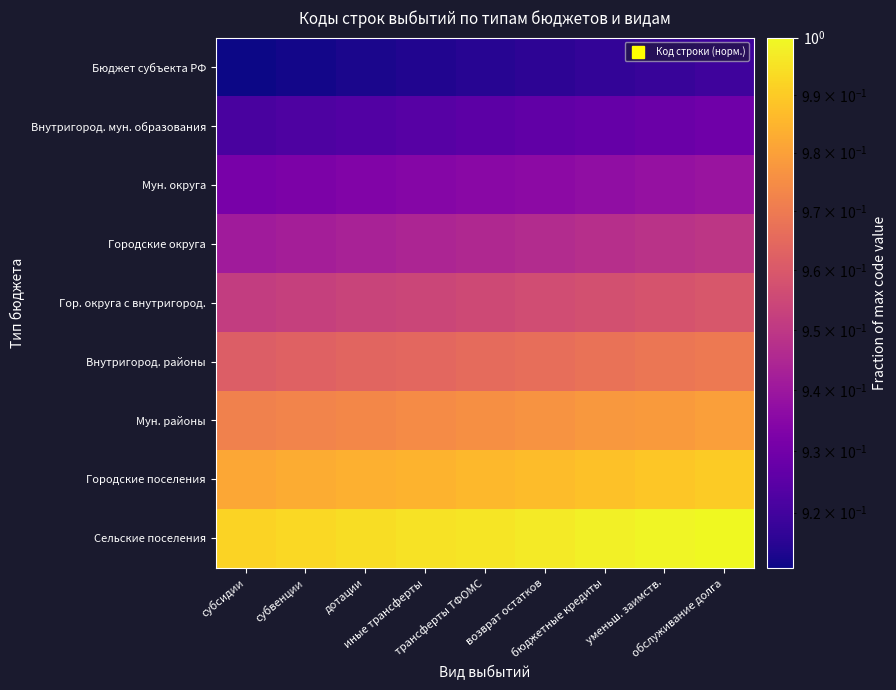

Reading left to right, what are all the values shown in this chart?

Бюджет субъекта РФ: субсидии=0.9	субвенции=0.9	дотации=0.9	иные трансферты=0.9	трансферты ТФОМС=0.9	возврат остатков=0.9	бюджетные кредиты=0.9	уменьш. заимств.=0.9	обслуживание долга=0.9
Внутригород. мун. образования: субсидии=0.9	субвенции=0.9	дотации=0.9	иные трансферты=0.9	трансферты ТФОМС=0.9	возврат остатков=0.9	бюджетные кредиты=0.9	уменьш. заимств.=0.9	обслуживание долга=0.9
Мун. округа: субсидии=0.9	субвенции=0.9	дотации=0.9	иные трансферты=0.9	трансферты ТФОМС=0.9	возврат остатков=0.9	бюджетные кредиты=0.9	уменьш. заимств.=0.9	обслуживание долга=0.9
Городские округа: субсидии=0.9	субвенции=0.9	дотации=0.9	иные трансферты=0.9	трансферты ТФОМС=0.9	возврат остатков=0.9	бюджетные кредиты=0.9	уменьш. заимств.=0.9	обслуживание долга=0.9
Гор. округа с внутригород.: субсидии=1.0	субвенции=1.0	дотации=1.0	иные трансферты=1.0	трансферты ТФОМС=1.0	возврат остатков=1.0	бюджетные кредиты=1.0	уменьш. заимств.=1.0	обслуживание долга=1.0
Внутригород. районы: субсидии=1.0	субвенции=1.0	дотации=1.0	иные трансферты=1.0	трансферты ТФОМС=1.0	возврат остатков=1.0	бюджетные кредиты=1.0	уменьш. заимств.=1.0	обслуживание долга=1.0
Мун. районы: субсидии=1.0	субвенции=1.0	дотации=1.0	иные трансферты=1.0	трансферты ТФОМС=1.0	возврат остатков=1.0	бюджетные кредиты=1.0	уменьш. заимств.=1.0	обслуживание долга=1.0
Городские поселения: субсидии=1.0	субвенции=1.0	дотации=1.0	иные трансферты=1.0	трансферты ТФОМС=1.0	возврат остатков=1.0	бюджетные кредиты=1.0	уменьш. заимств.=1.0	обслуживание долга=1.0
Сельские поселения: субсидии=1.0	субвенции=1.0	дотации=1.0	иные трансферты=1.0	трансферты ТФОМС=1.0	возврат остатков=1.0	бюджетные кредиты=1.0	уменьш. заимств.=1.0	обслуживание долга=1.0